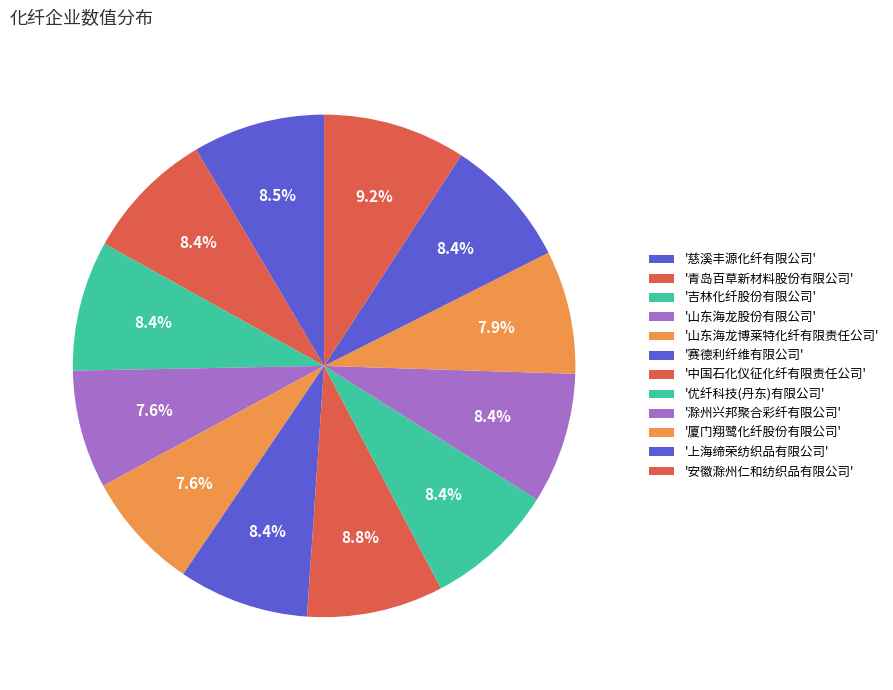

Does any single category account for the majority?

No